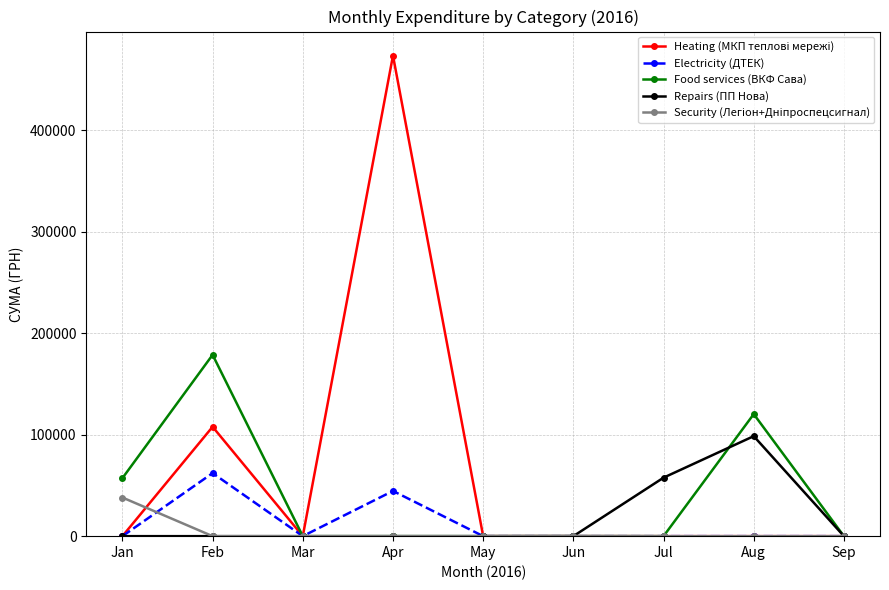

At which category is the sum across all series the highest?

Apr